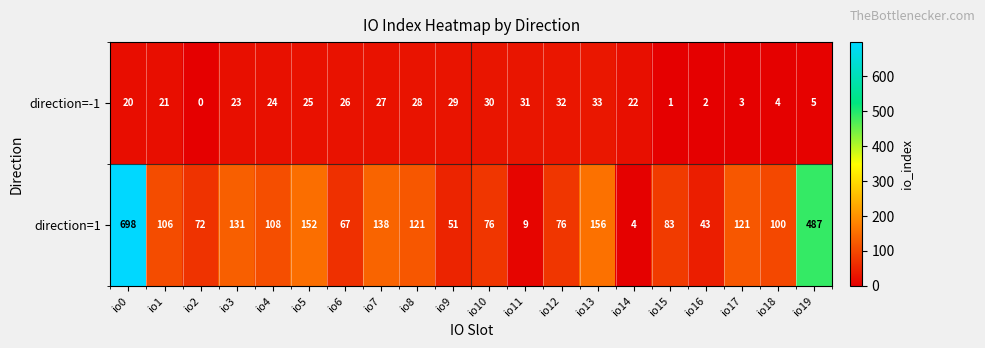

What is the difference between the direction=1 values at io6 and io3?

64